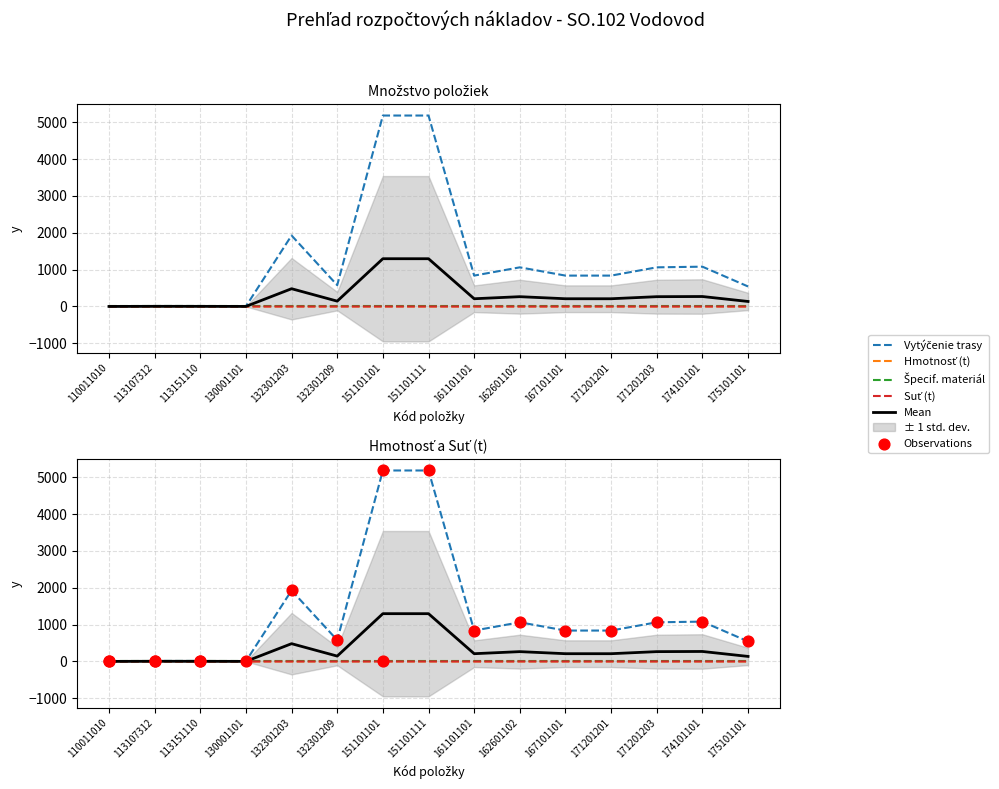

Which series has the widest spread of Y values?

Vytýčenie trasy